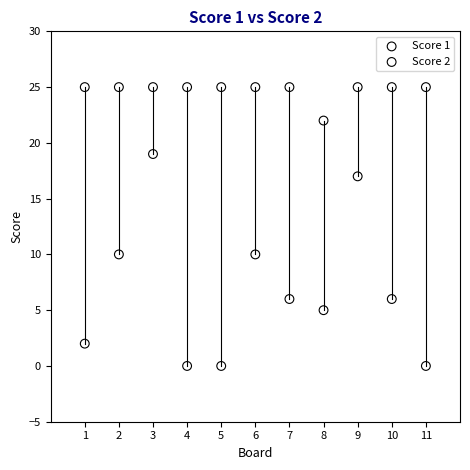

Which series contains the lowest Y value?

Score 2